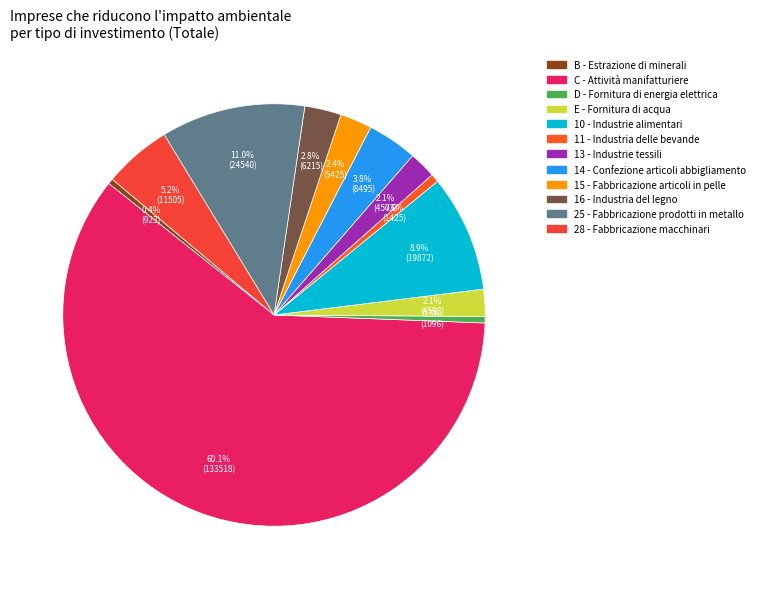

Is it true that 15 - Fabbricazione articoli in pelle is 2% of the pie?

True